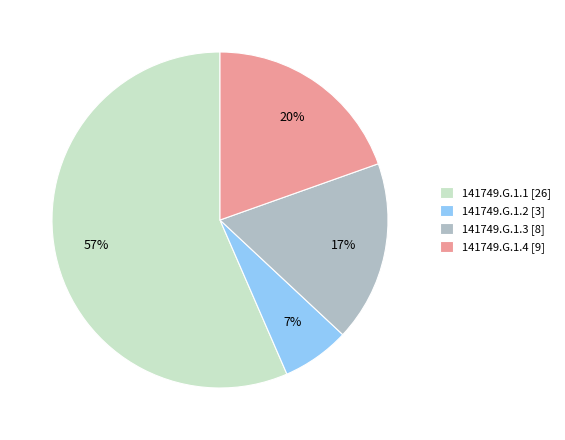

What is the majority slice?

141749.G.1.1